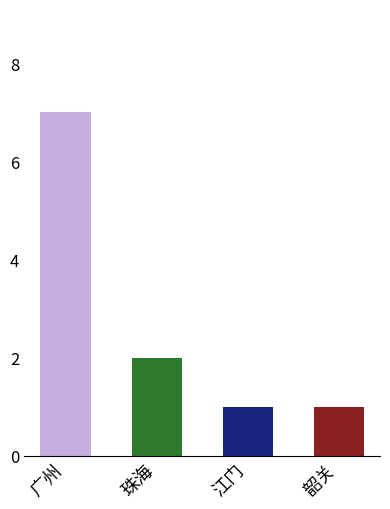

What is the minimum value shown in the chart?

1